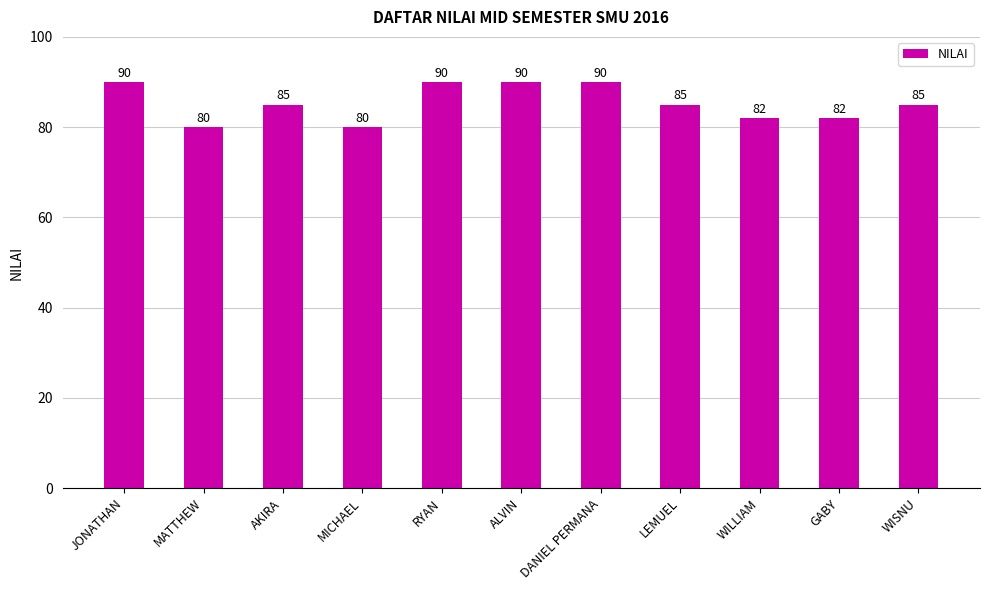

Reading right to left, transcribe all the data shown in this chart.

WISNU=85	GABY=82	WILLIAM=82	LEMUEL=85	DANIEL PERMANA=90	ALVIN=90	RYAN=90	MICHAEL=80	AKIRA=85	MATTHEW=80	JONATHAN=90